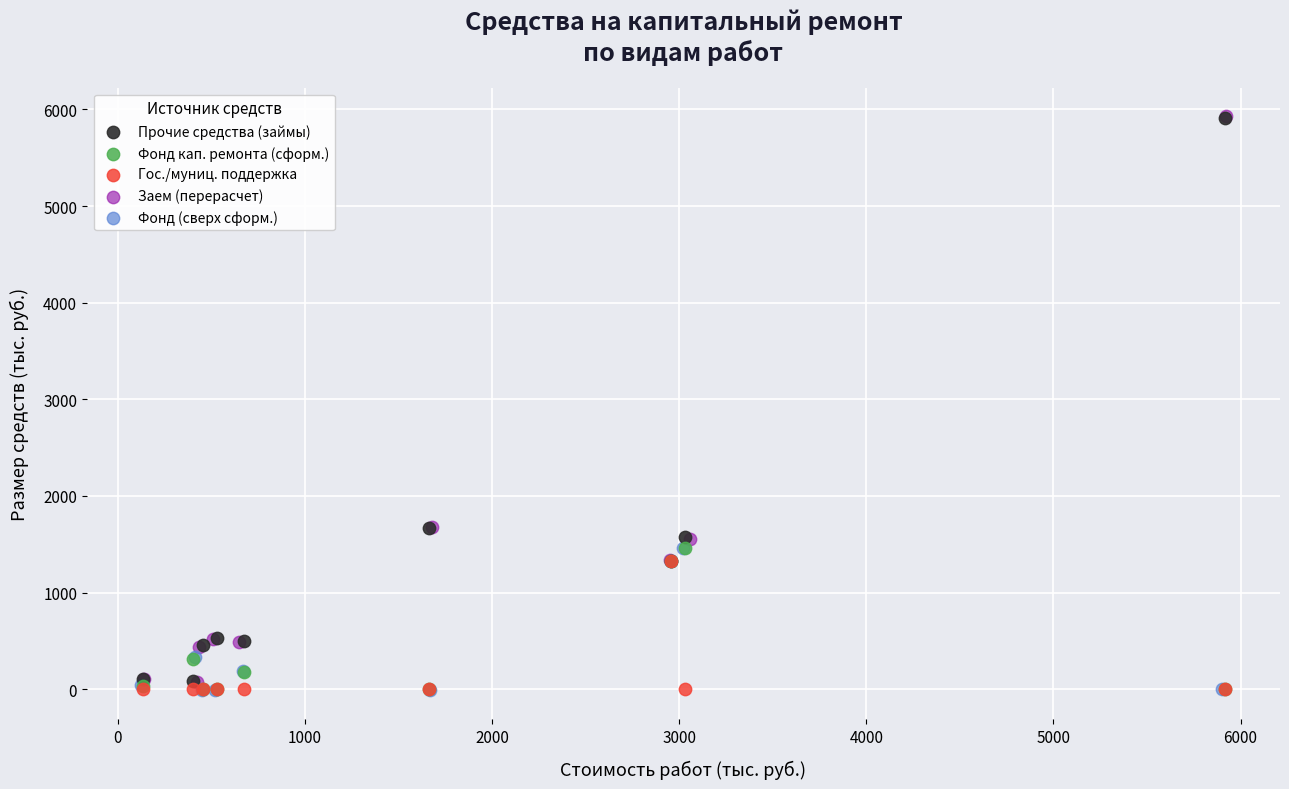

Which series has the largest Y range (max minus min)?

Заем (перерасчет)